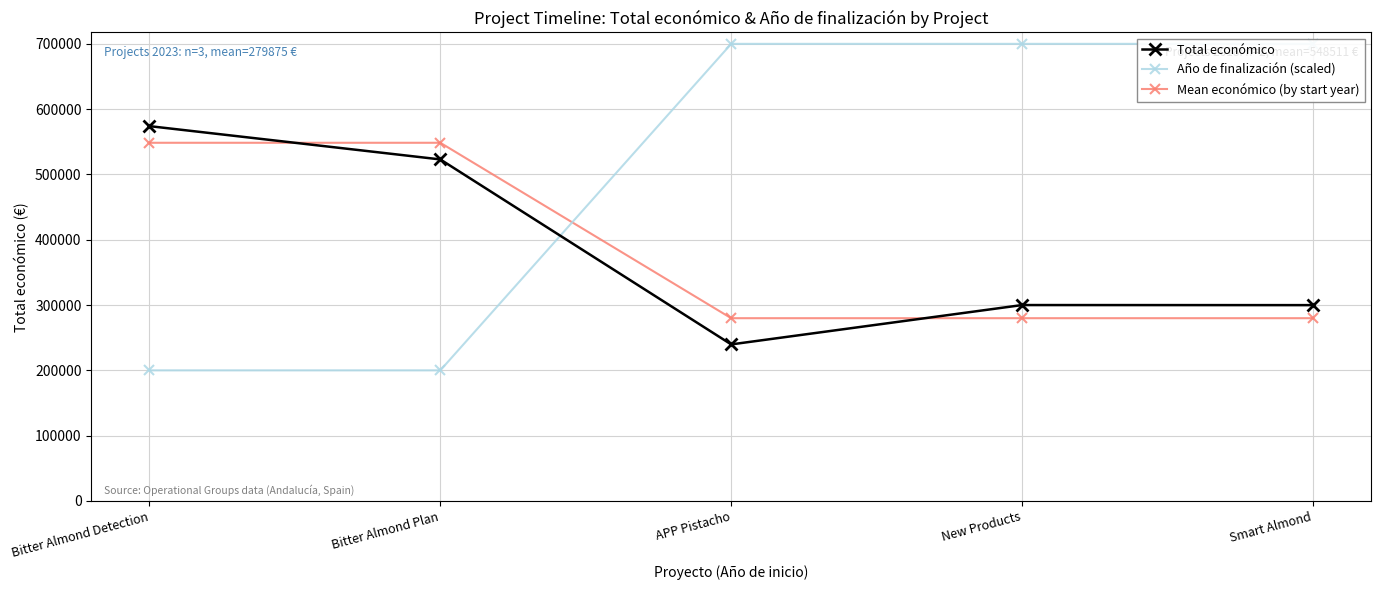

At how many categories does at least one series exceed 217097?

5